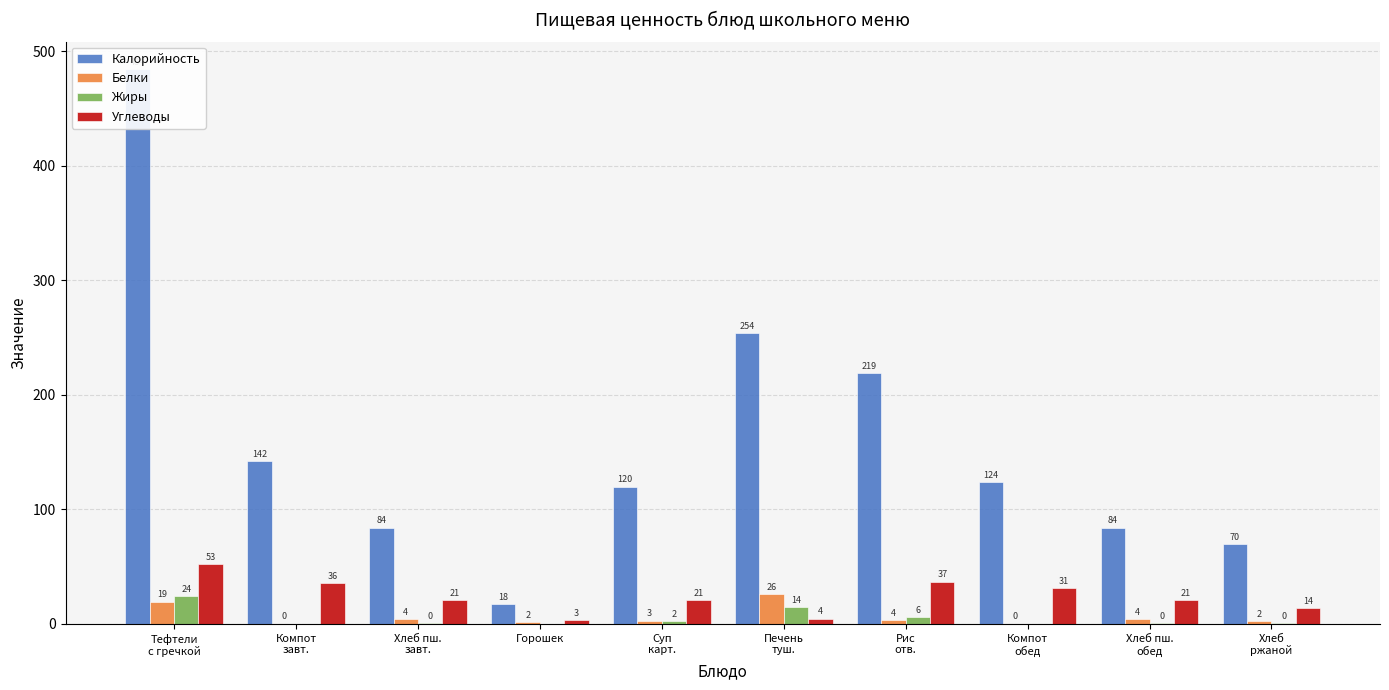

What is the total value across all series at Компот
обед?

155.7